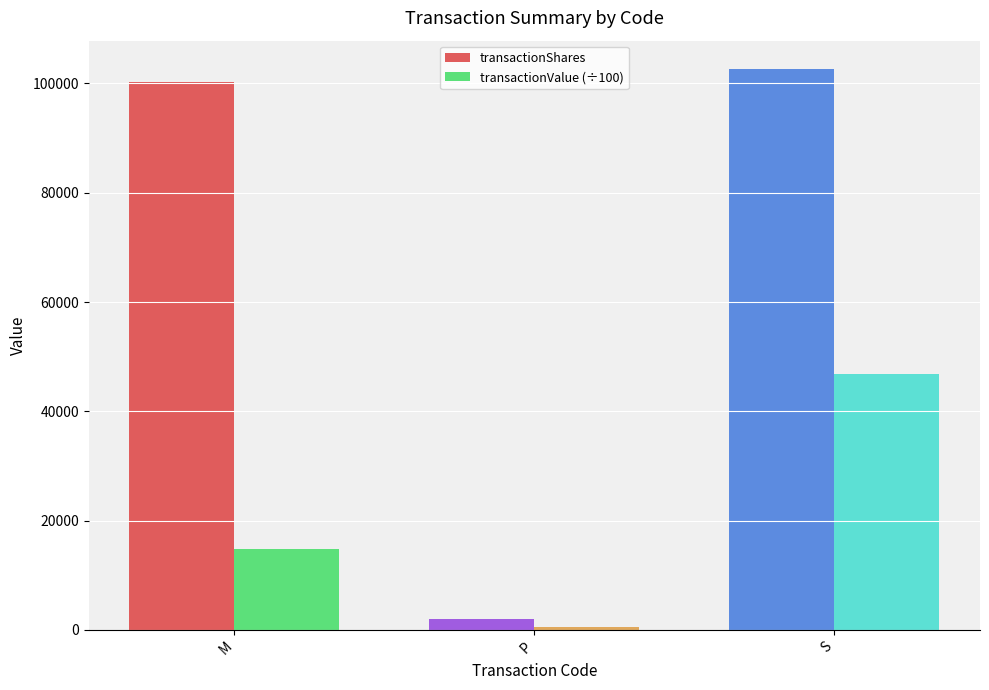

List the labels in order of transactionShares value, smallest first.

P, M, S